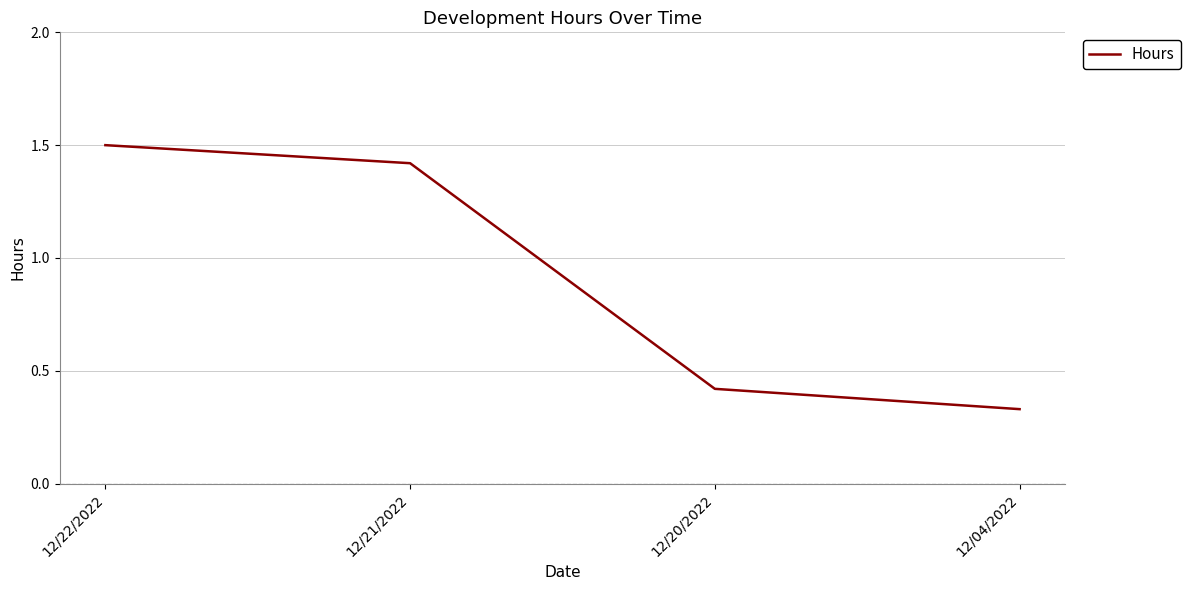

Count the number of values greater than 1.

2